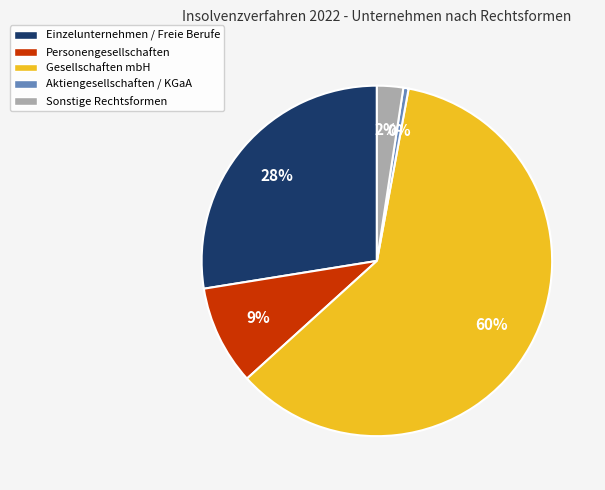

How many segments does this pie chart have?

5